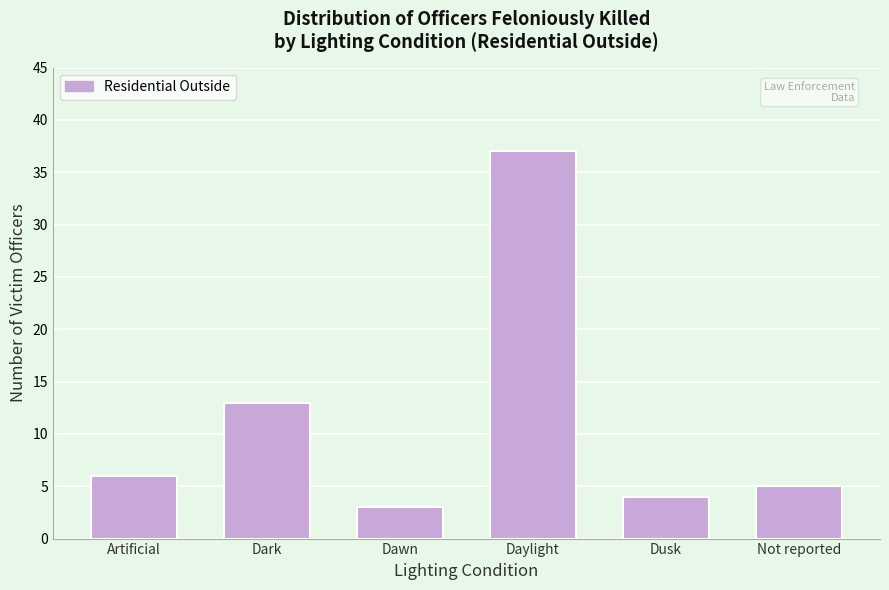

Reading right to left, transcribe all the data shown in this chart.

Not reported=5	Dusk=4	Daylight=37	Dawn=3	Dark=13	Artificial=6